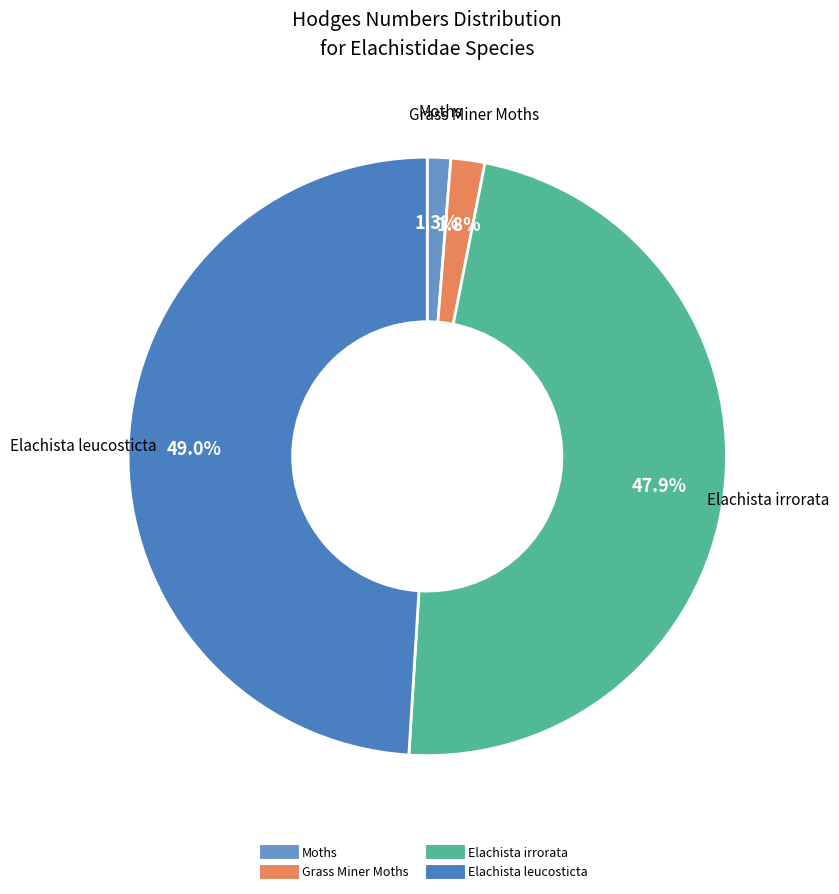

To the nearest percent, what is the average slice percentage?

25%